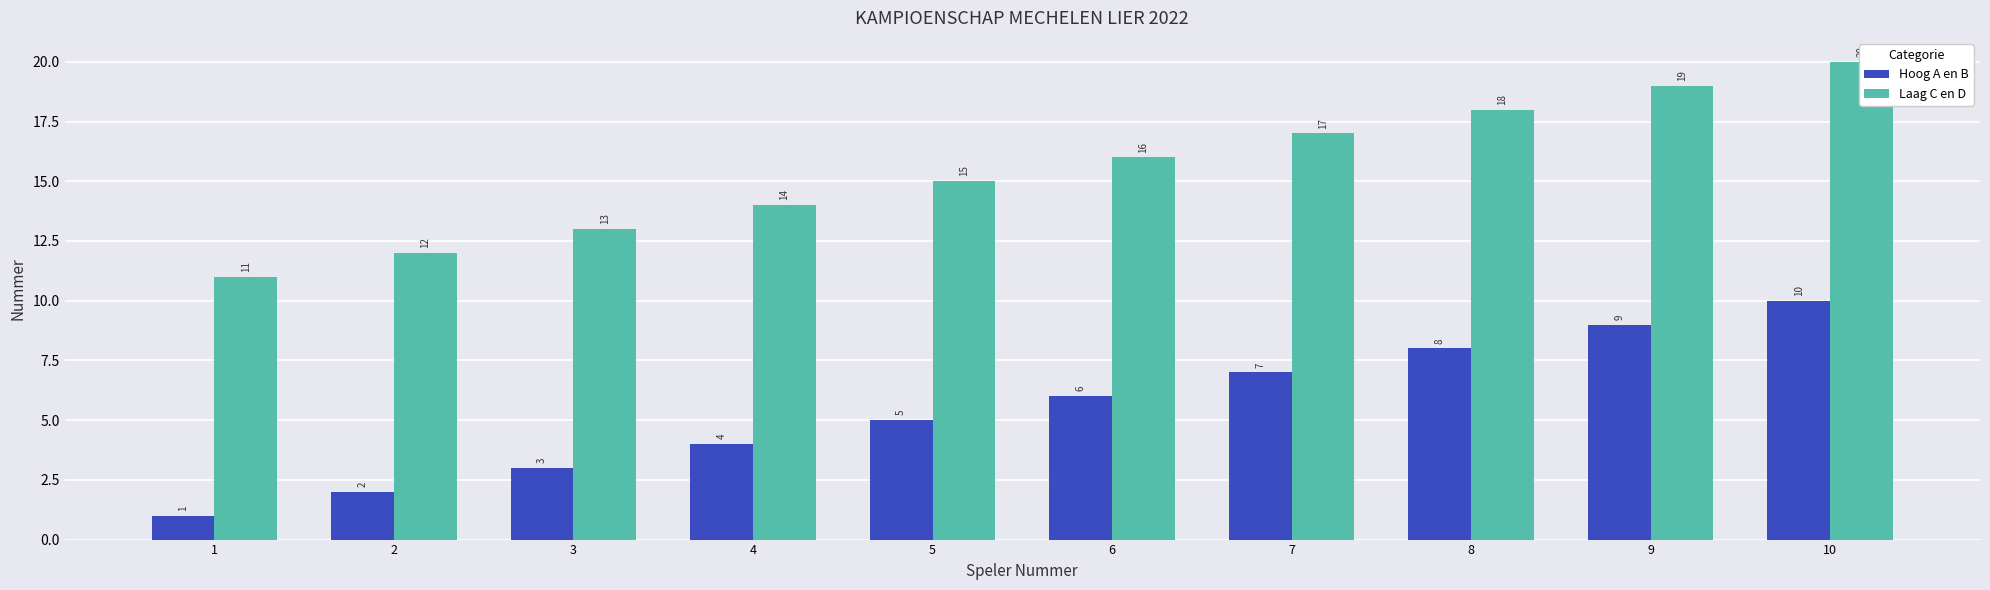

The value of Laag C en D at 4 is 25. True or false?

False